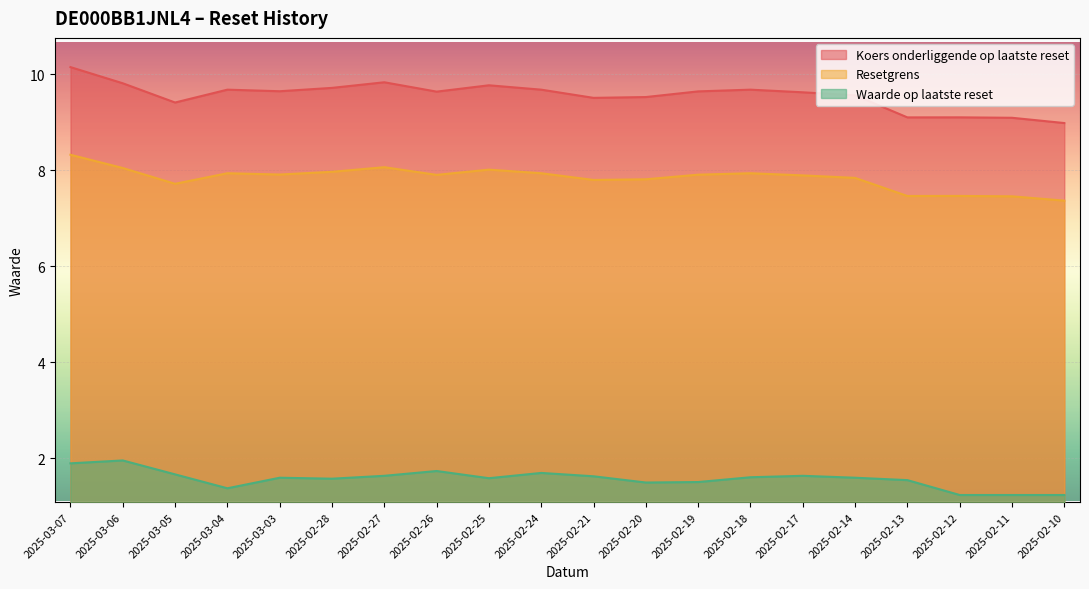

Reading left to right, transcribe all the data shown in this chart.

Koers onderliggende op laatste reset: 10.1	9.8	9.4	9.7	9.6	9.7	9.8	9.6	9.8	9.7	9.5	9.5	9.6	9.7	9.6	9.6	9.1	9.1	9.1	9.0
Resetgrens: 8.3	8.0	7.7	7.9	7.9	8.0	8.1	7.9	8.0	7.9	7.8	7.8	7.9	7.9	7.9	7.8	7.5	7.5	7.5	7.4
Waarde op laatste reset: 1.9	1.9	1.7	1.4	1.6	1.6	1.6	1.7	1.6	1.7	1.6	1.5	1.5	1.6	1.6	1.6	1.5	1.2	1.2	1.2